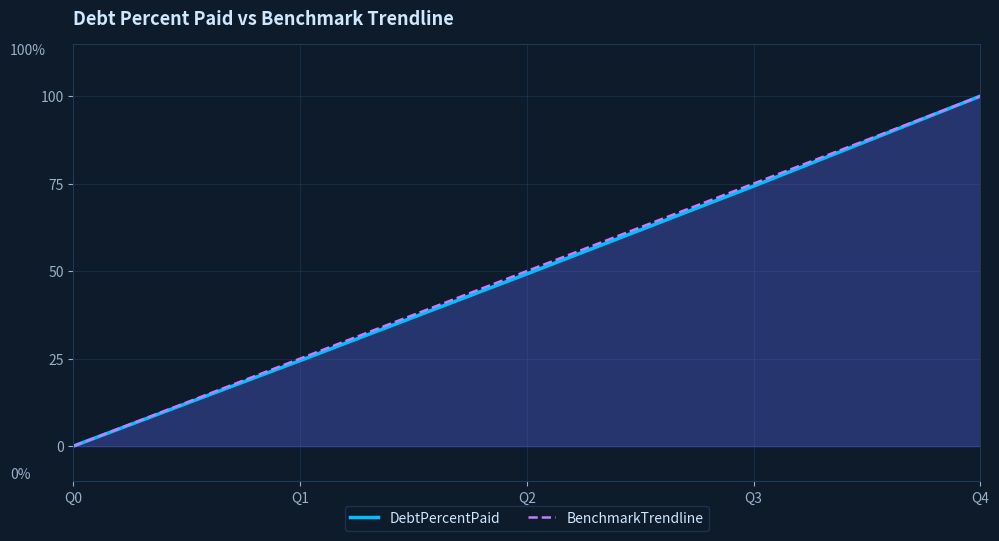

Reading left to right, what are all the values shown in this chart?

DebtPercentPaid: 0.0	24.4	49.2	74.3	100.0
BenchmarkTrendline: 0.0	25.0	50.0	75.0	100.0